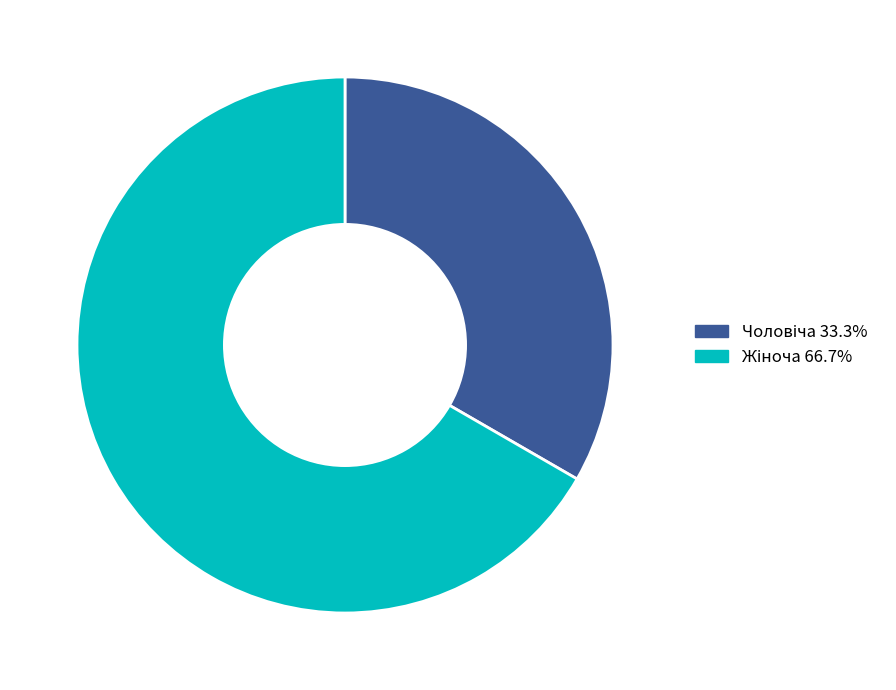

How many slices are in this pie chart?

2